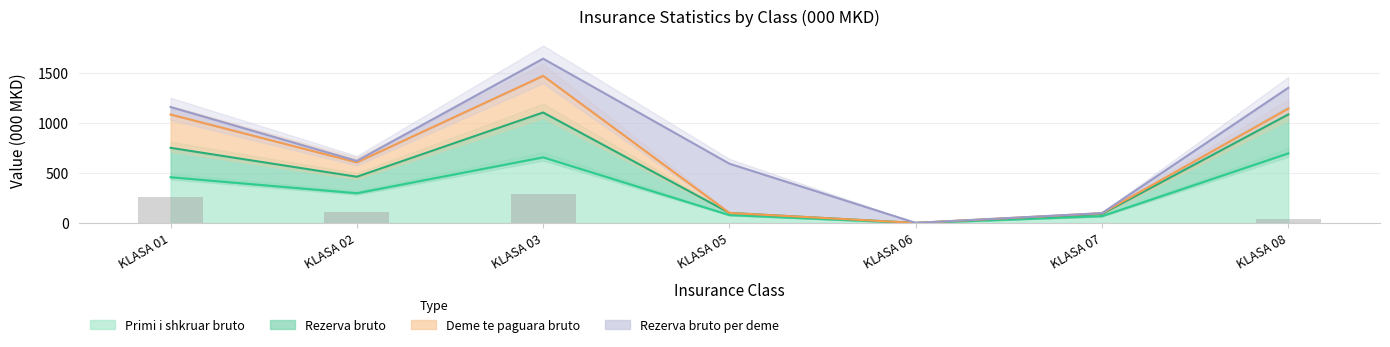

Is the value of Deme te paguara bruto at KLASA 03 greater than the value of Rezerva bruto at KLASA 03?

No